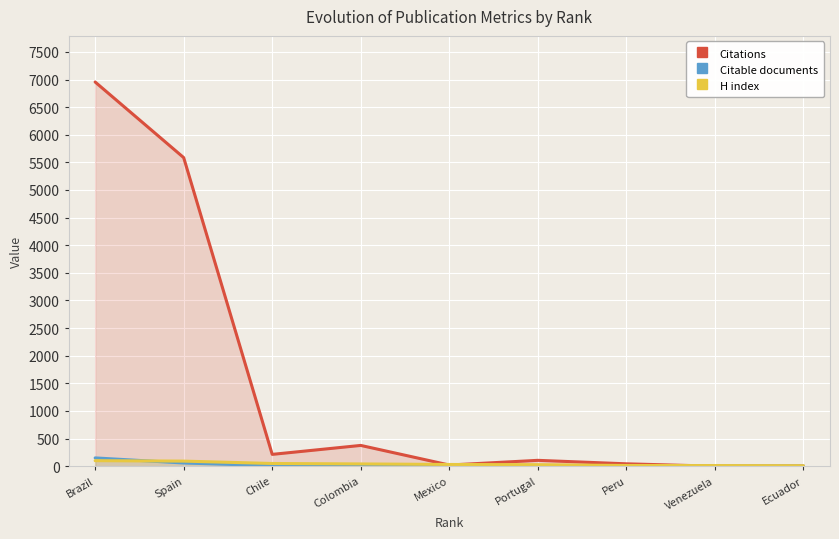

The value of Citable documents at Ecuador is 1. True or false?

False